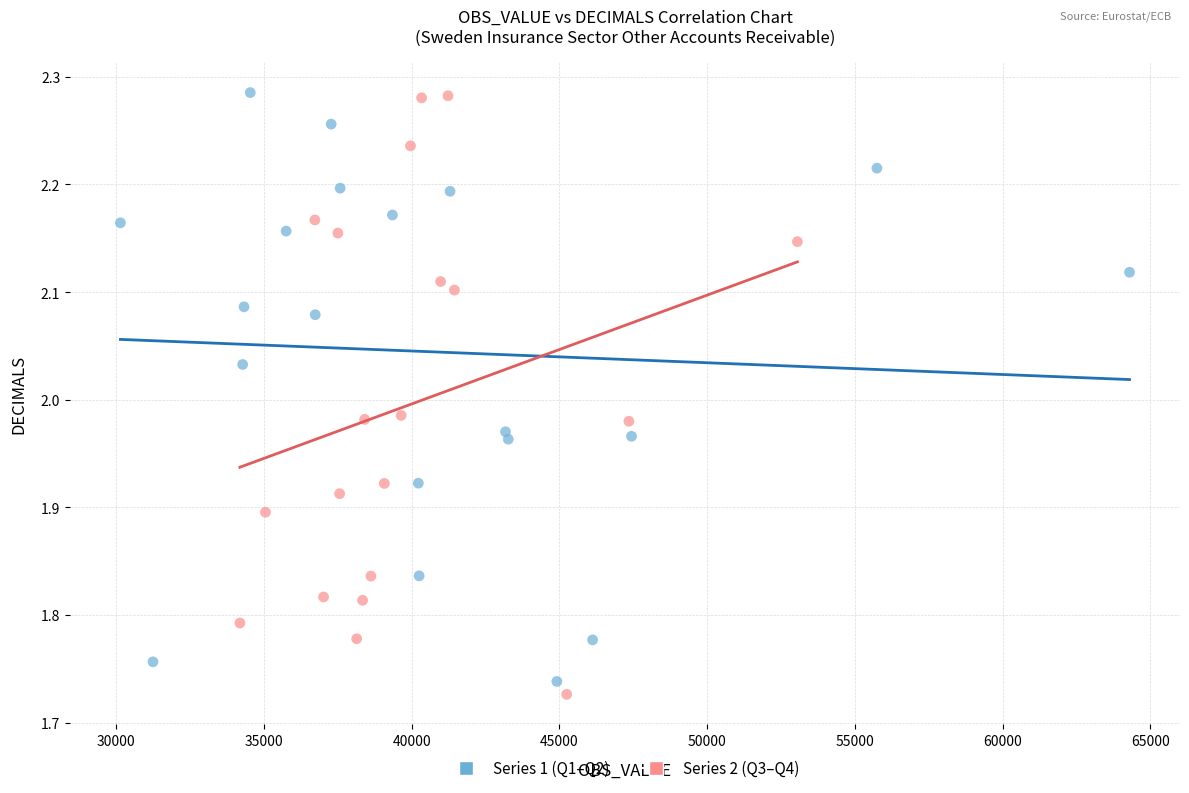

What are all the series names shown in the legend?

Series 1 (Q1–Q2), Series 2 (Q3–Q4)